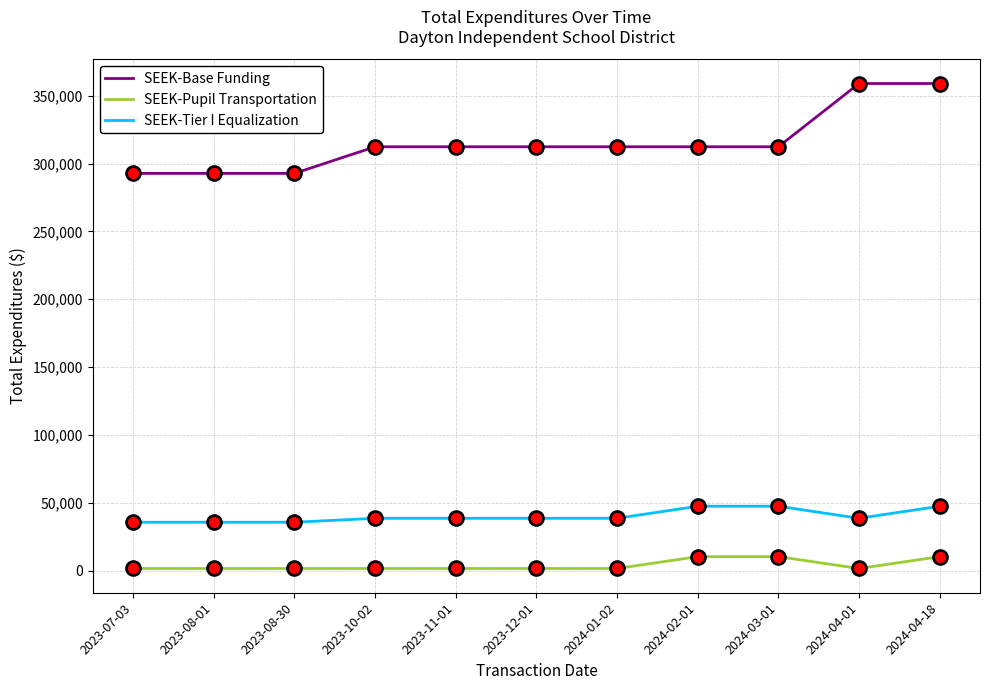

At how many categories does at least one series exceed 19287?

11